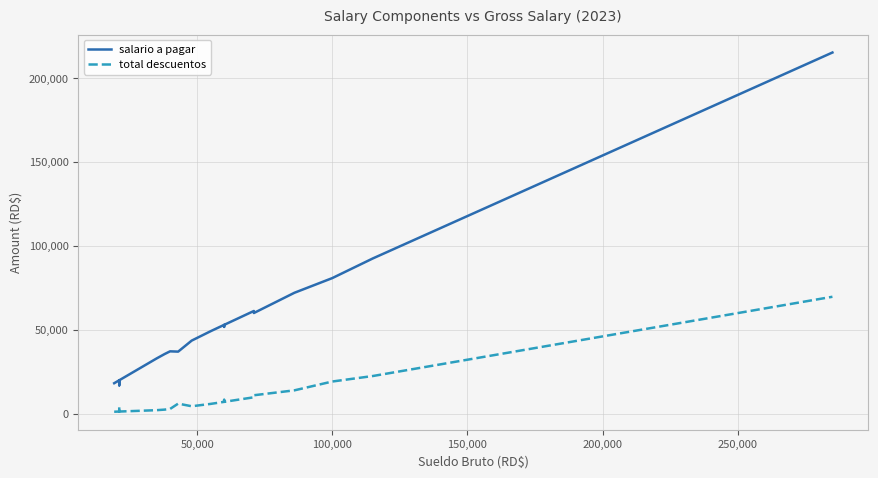

How many values in the total descuentos series exceed 5835?

18